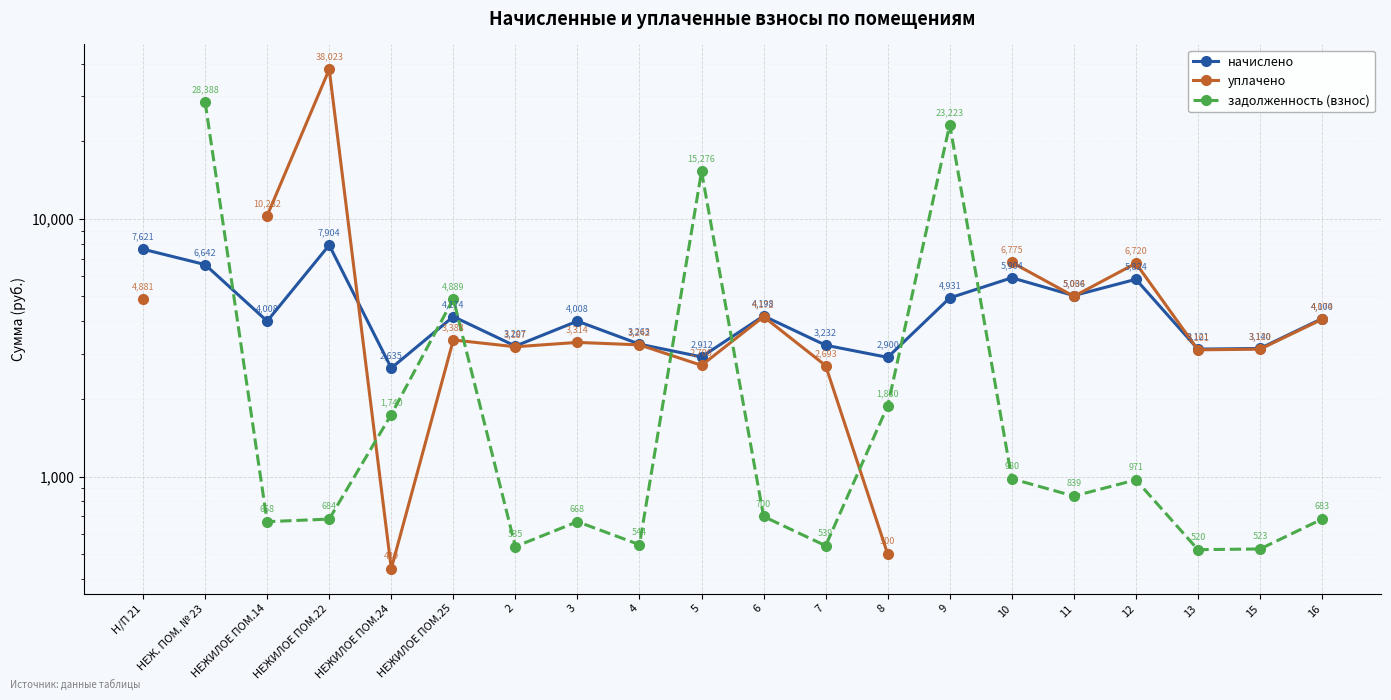

True or false: начислено has more than 0 points higher than both neighbors.

True